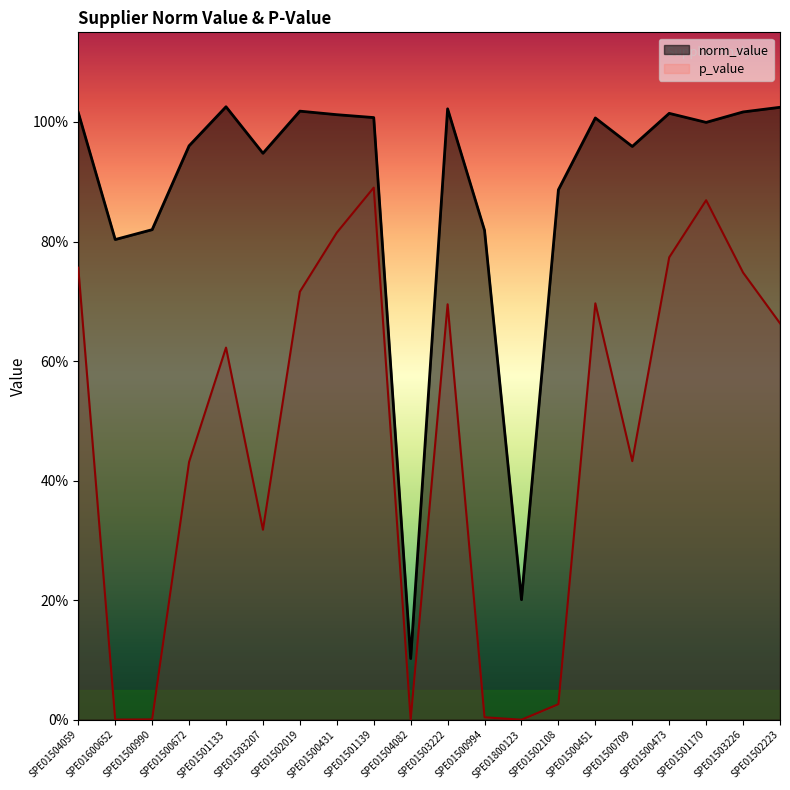

Between SPE01500994 and SPE01500709, which series saw the biggest shift?

p_value